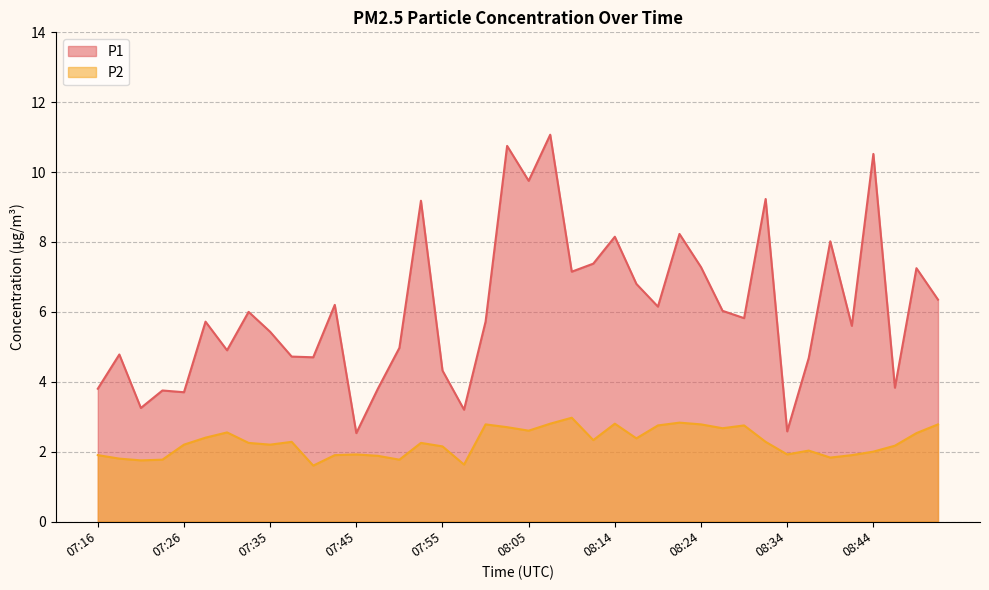

What is the difference between the maximum and minimum values in the P2 series?

1.4